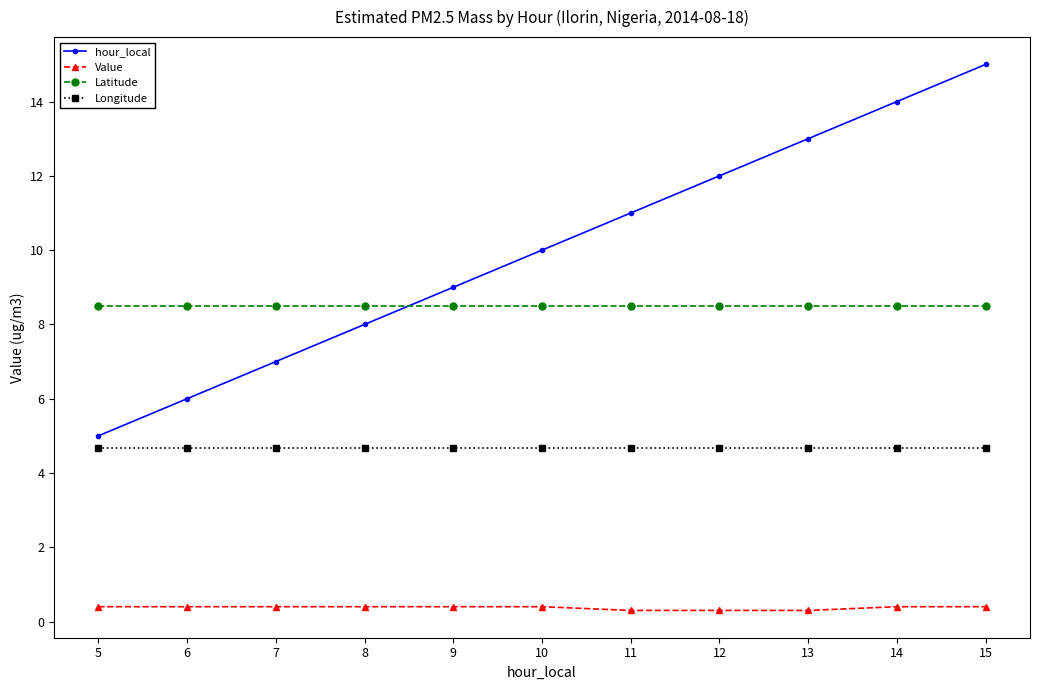

How many times do Latitude and hour_local cross each other?

1